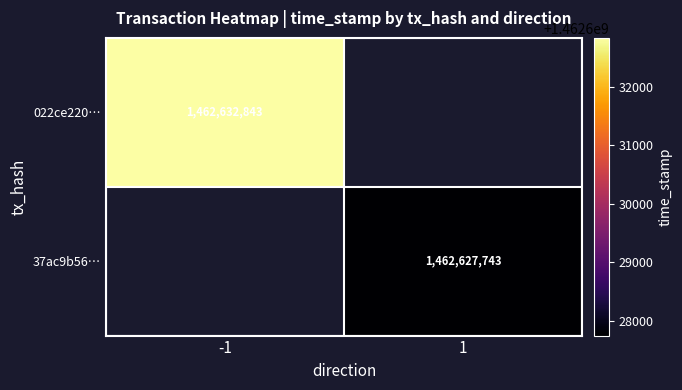

The value of 022ce220… at -1 is 1462632843. True or false?

True